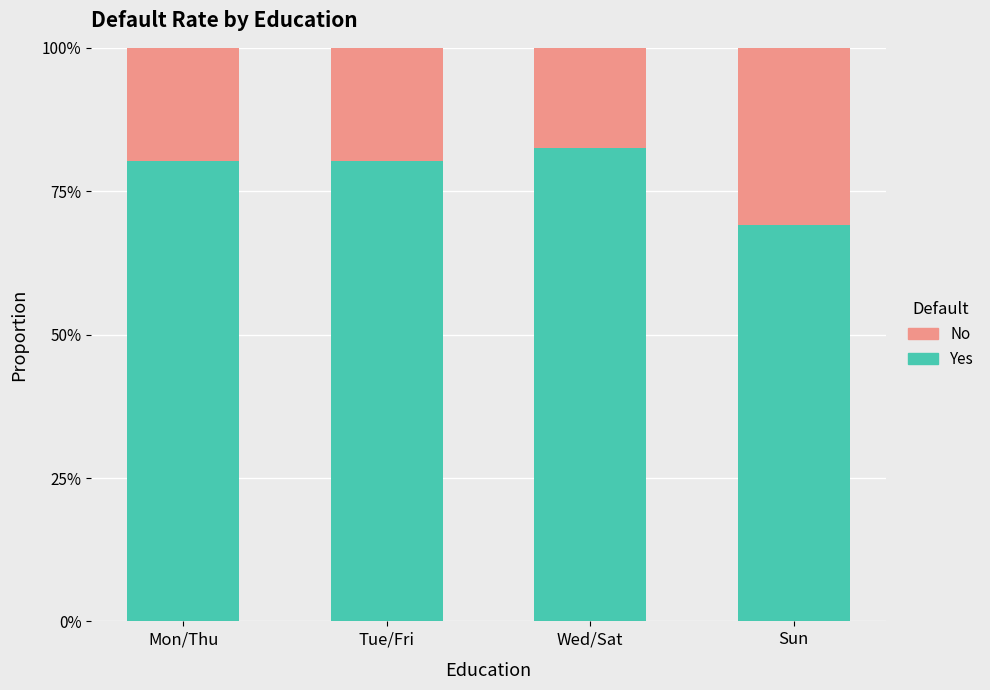

The value of Yes at Mon/Thu is 0.8. True or false?

True